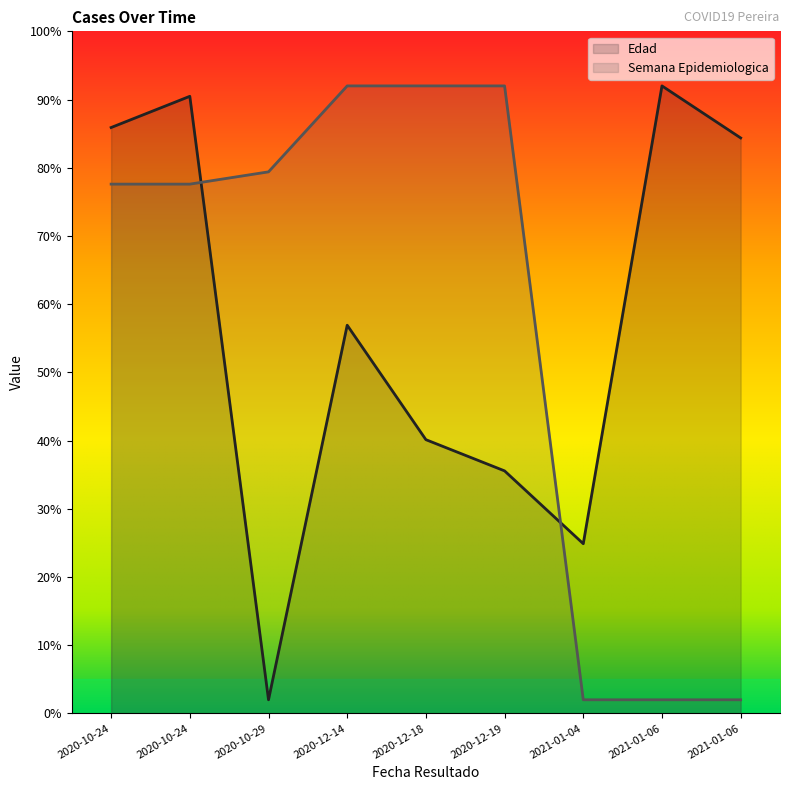

What is the total value across all series at 2020-10-24?

163.5